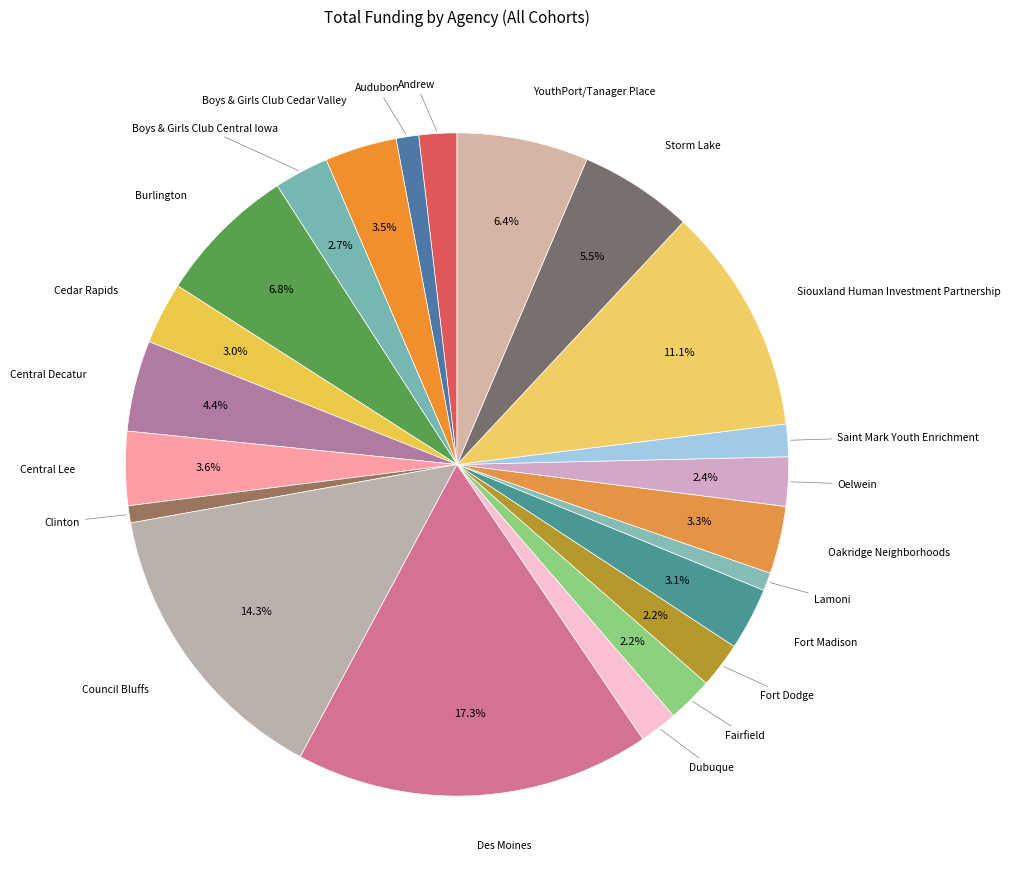

To the nearest percent, what is the difference between the Dubuque and Central Lee slice percentages?

2%